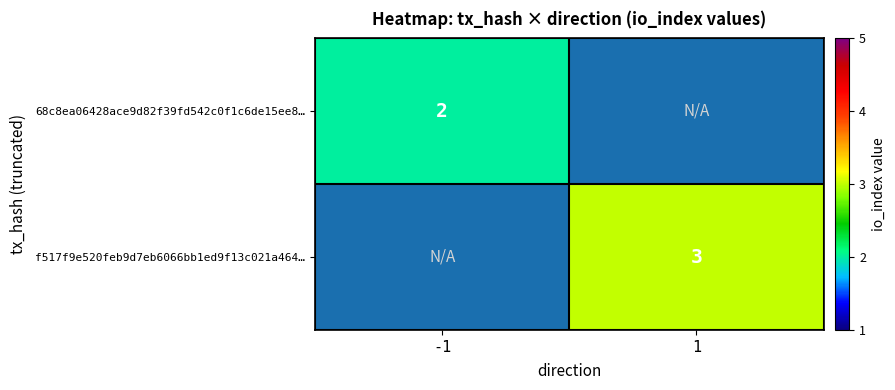

True or false: 68c8ea06428ace9d82f39fd542c0f1c6de15ee8… has a value of 1 at -1.

False